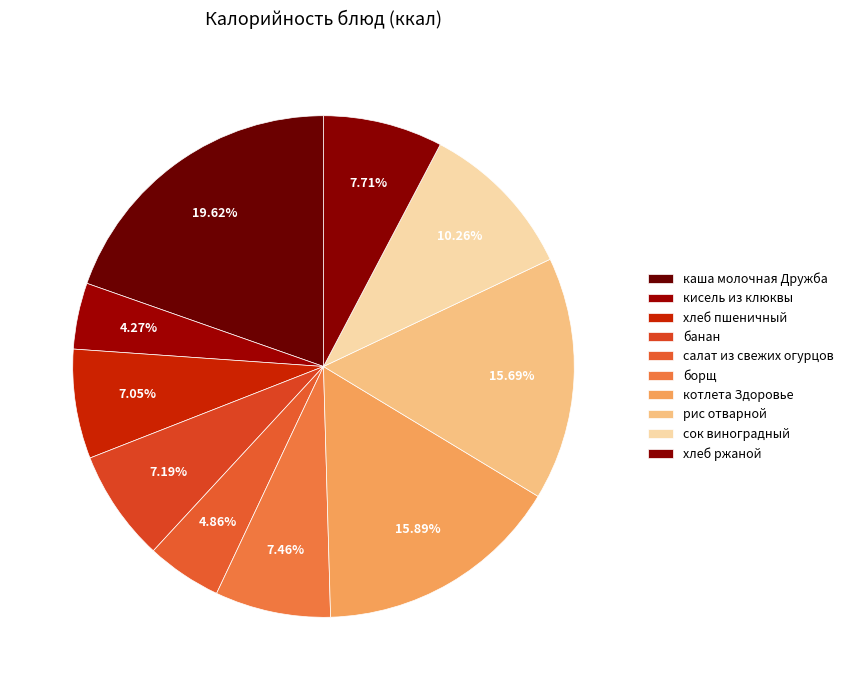

How many slices are in this pie chart?

10